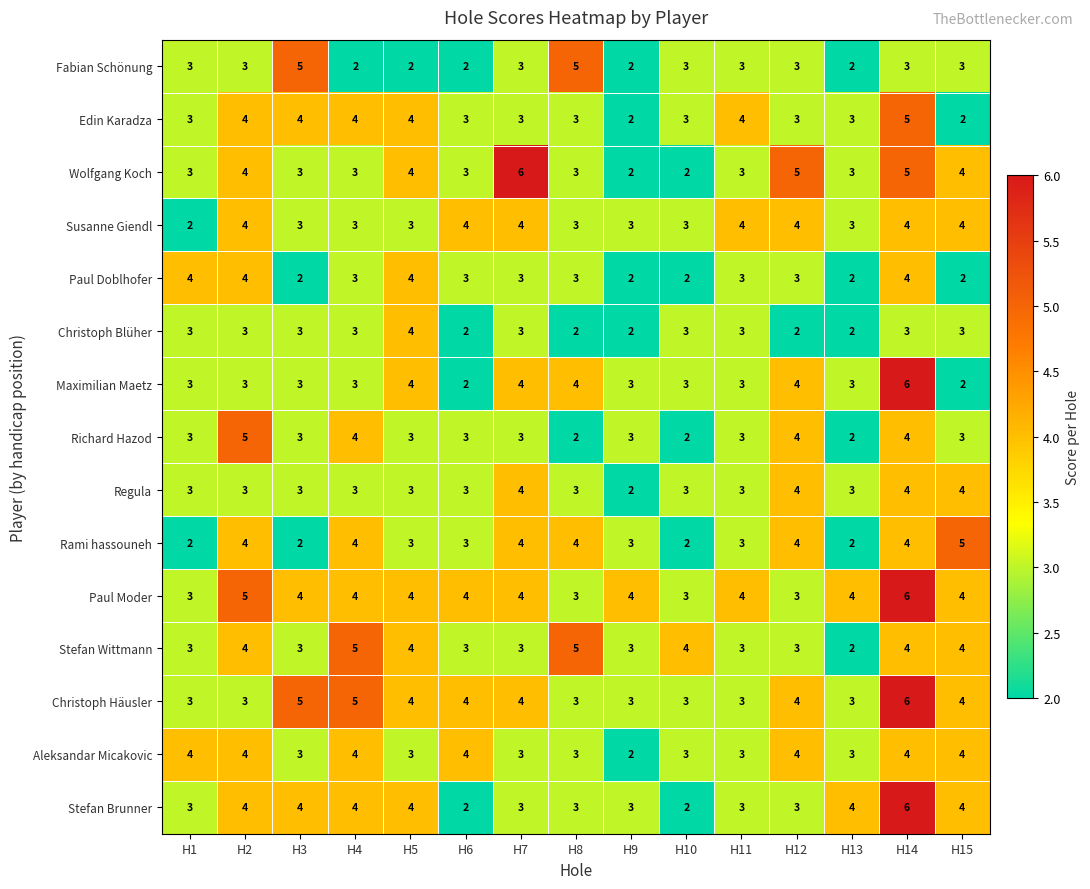

What is the maximum value for Aleksandar Micakovic?

4